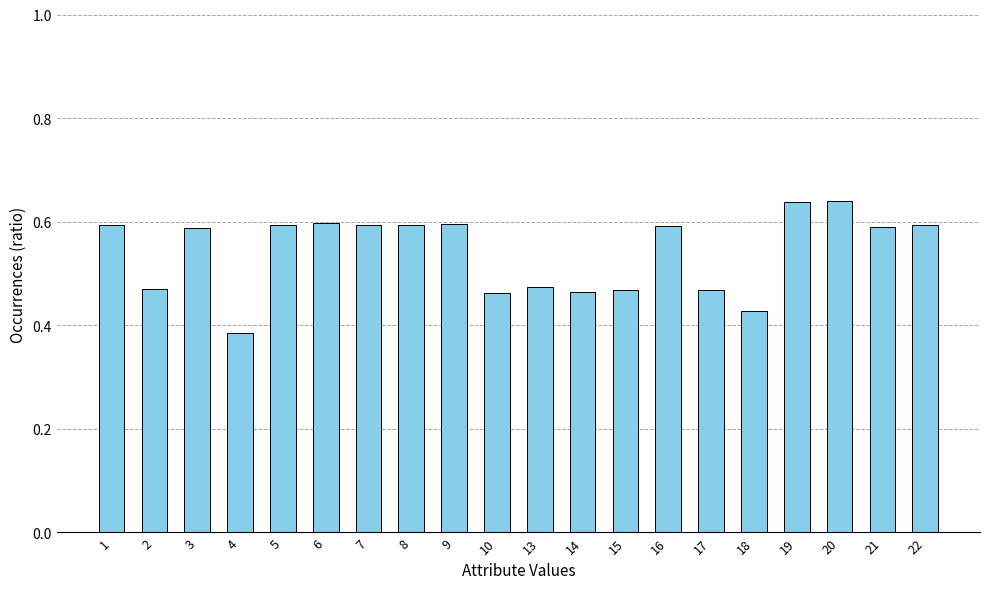

Where is the data nearest to the value 0?

4